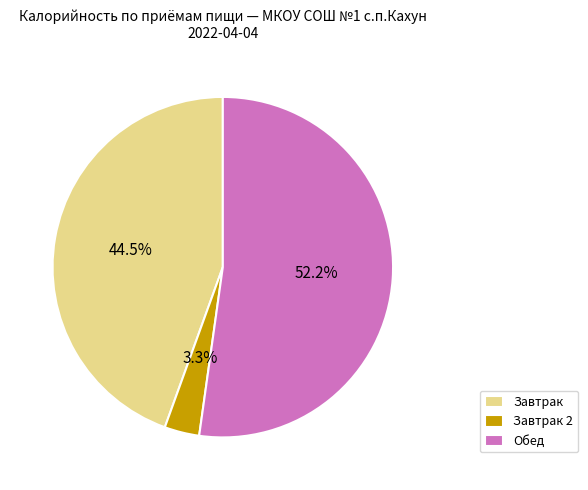

Rank the categories by value from lowest to highest.

Завтрак 2, Завтрак, Обед